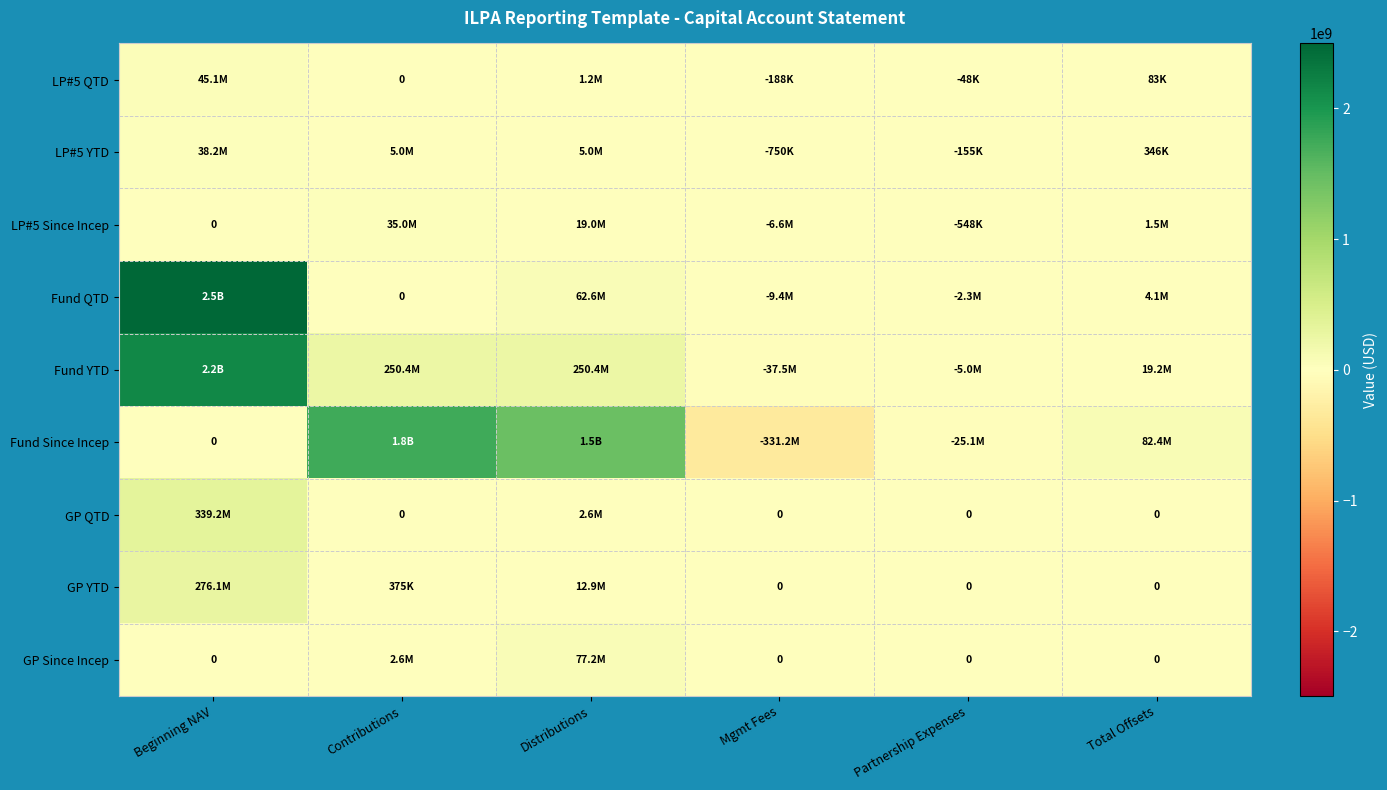

Which series has the largest total across all categories?

Fund Since Incep